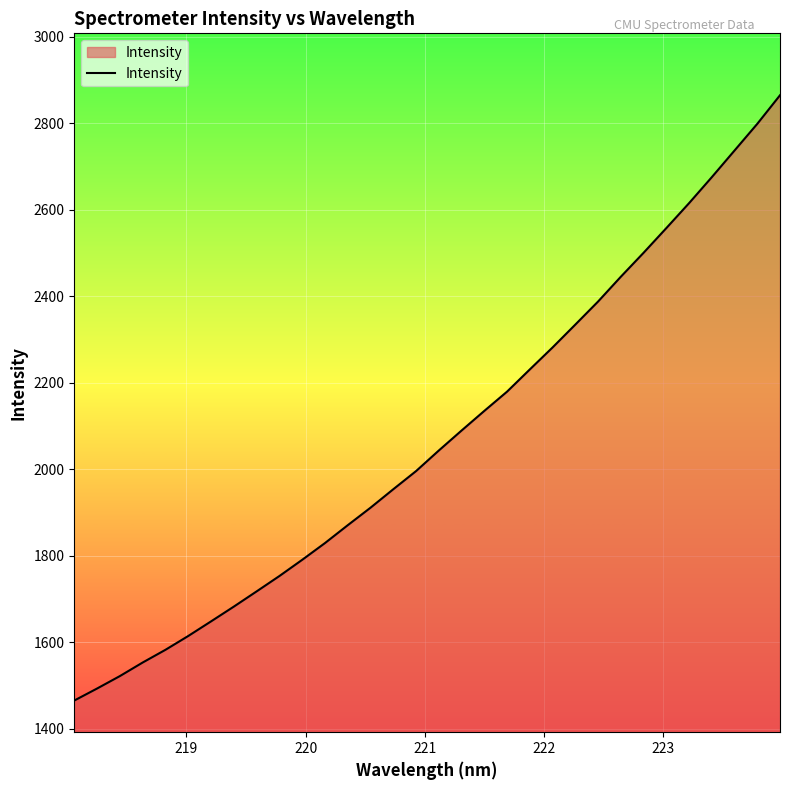

Count the number of categories in the chart.

32